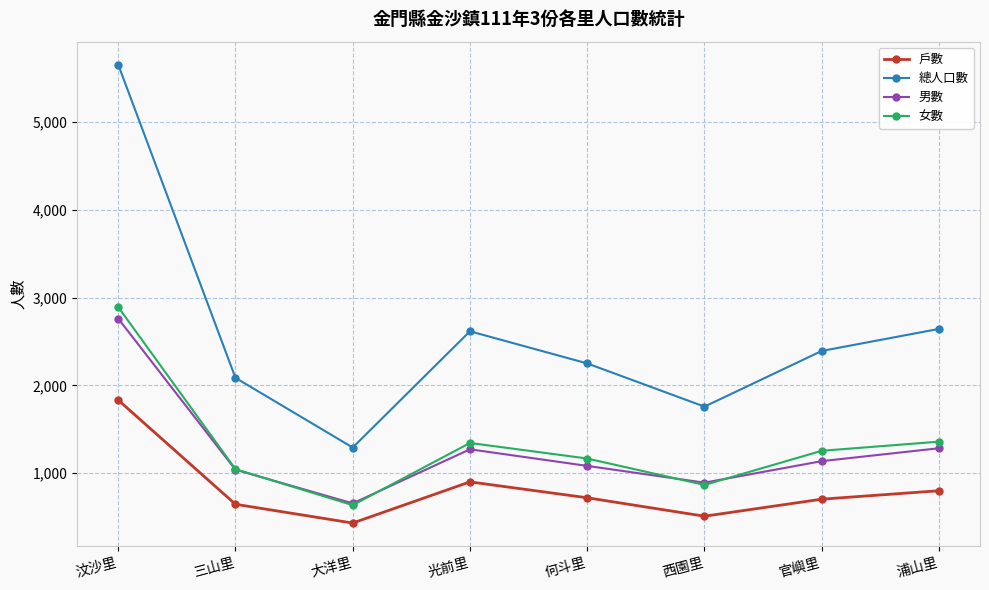

What position from the right is 大洋里?

6